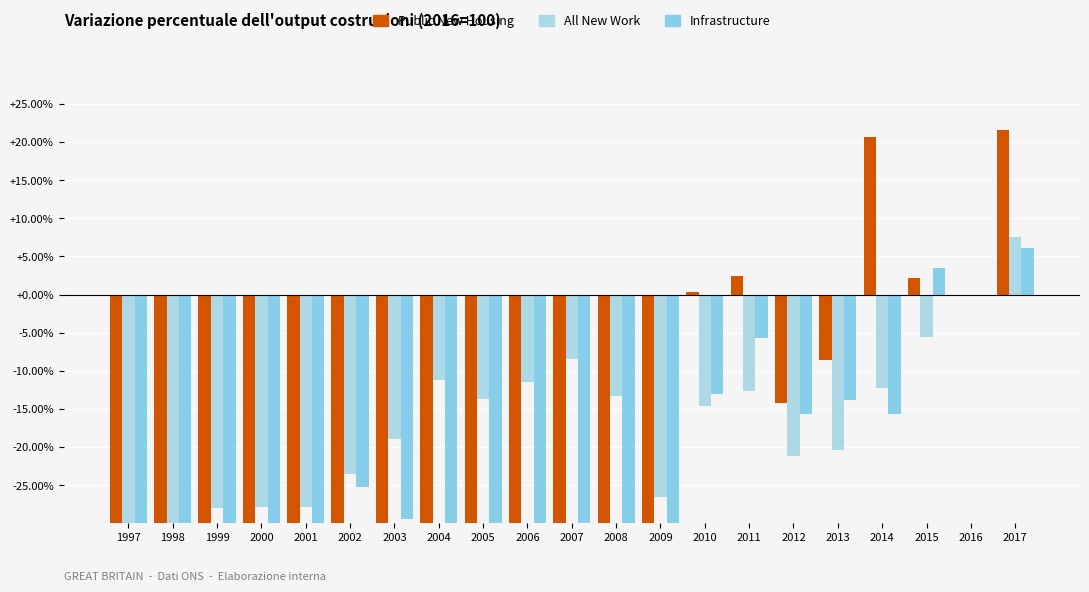

What is the difference between the maximum and minimum values in the Infrastructure series?

52.4